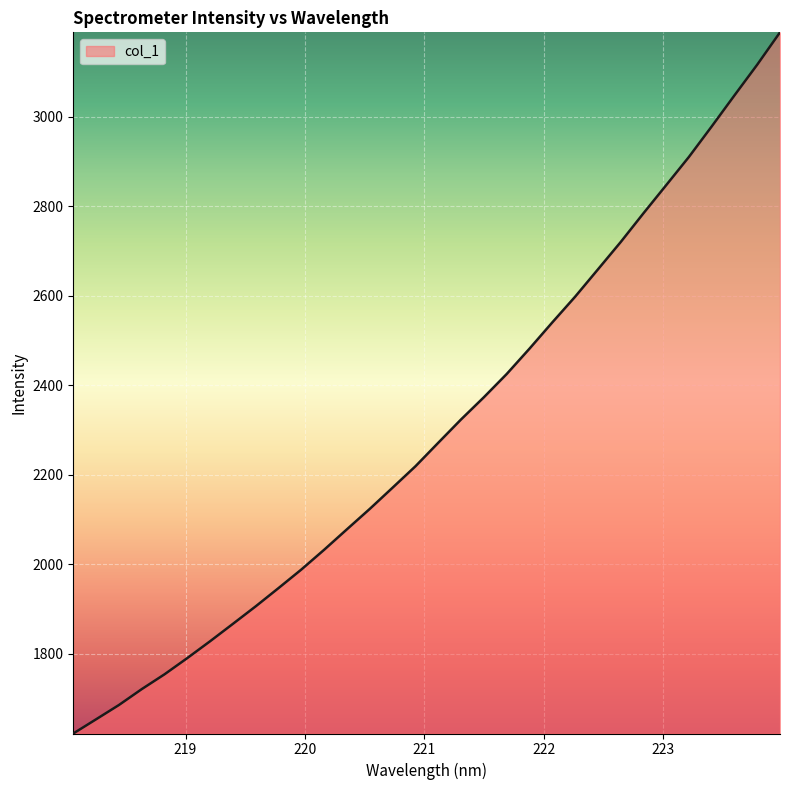

What is the average value?

2301.6